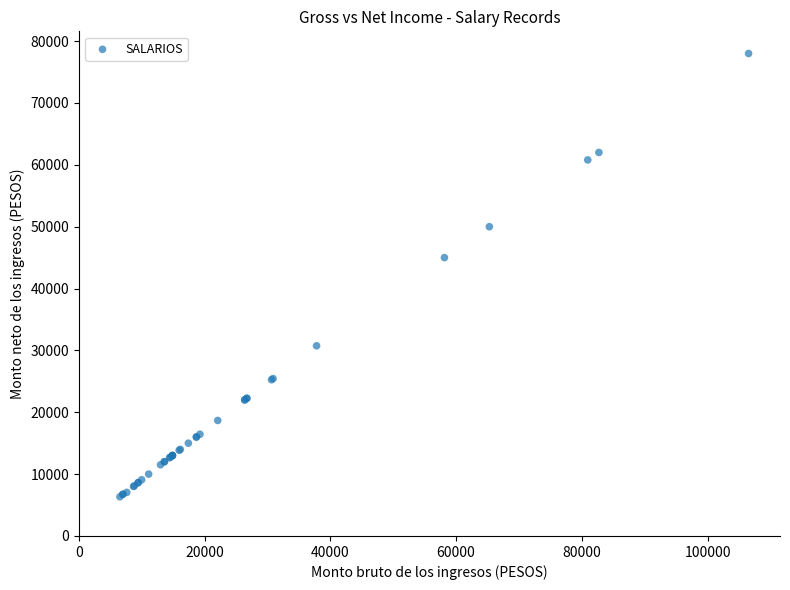

What Y value in the scatter plot is closest to 42167?

45000.0